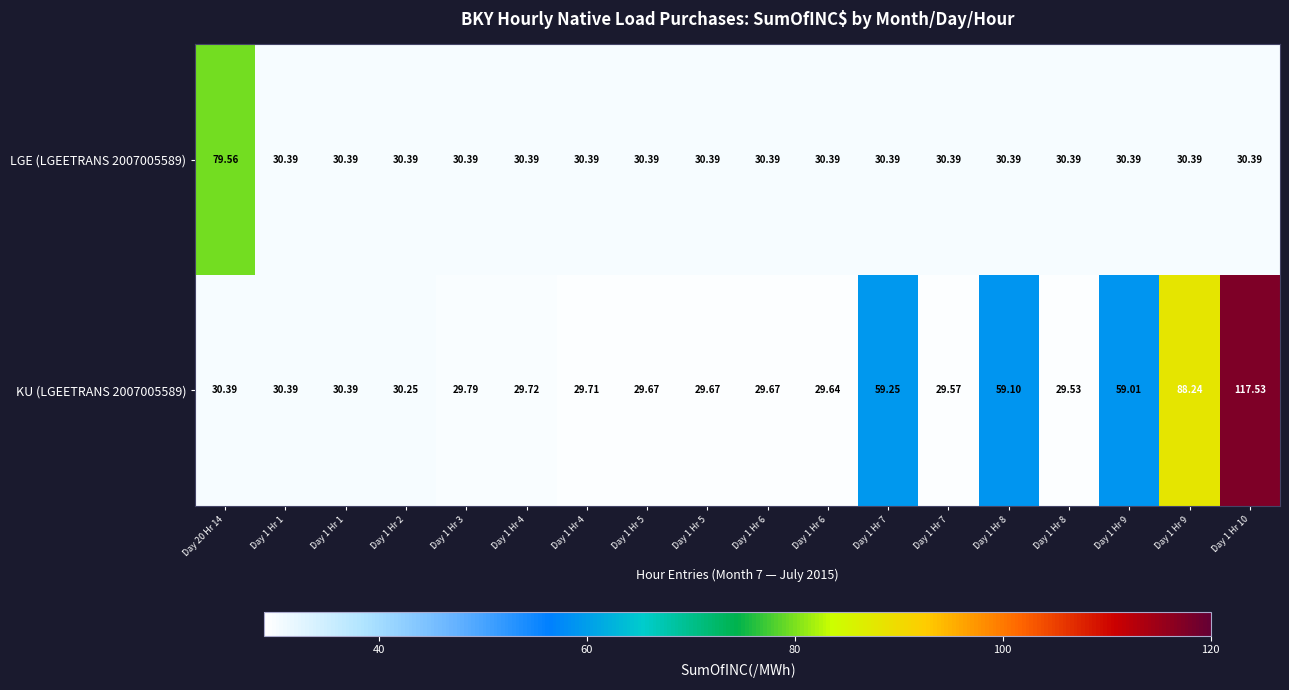

How many distinct data groups are displayed?

2